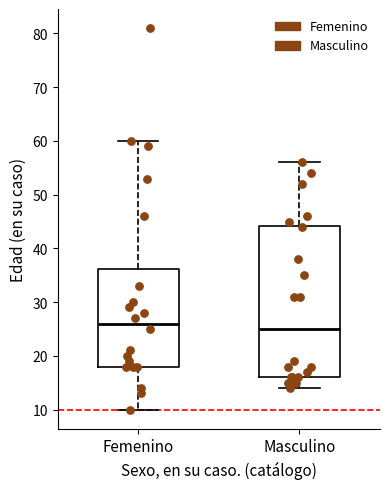

Reading left to right, transcribe this box plot: for each box, give where its median line is, the range the box spans, and where its two whiskers end, as read against the y-axis. The values are not printed on the chart, so give them approximately, as read against the axis.

Femenino: median 26, box 18 to 36, whiskers 10 to 60
Masculino: median 25, box 16 to 44, whiskers 14 to 56